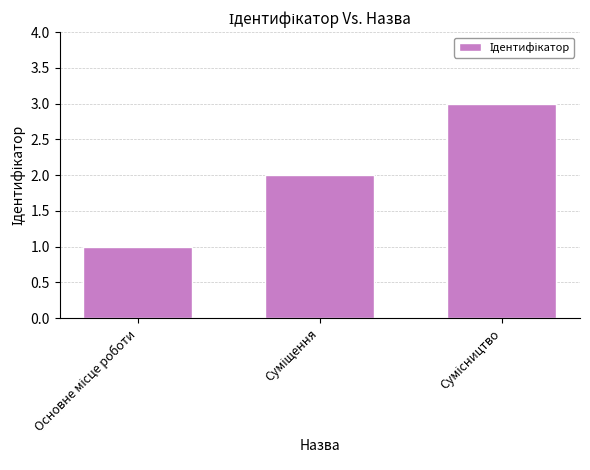

What is the sum of all values?

6